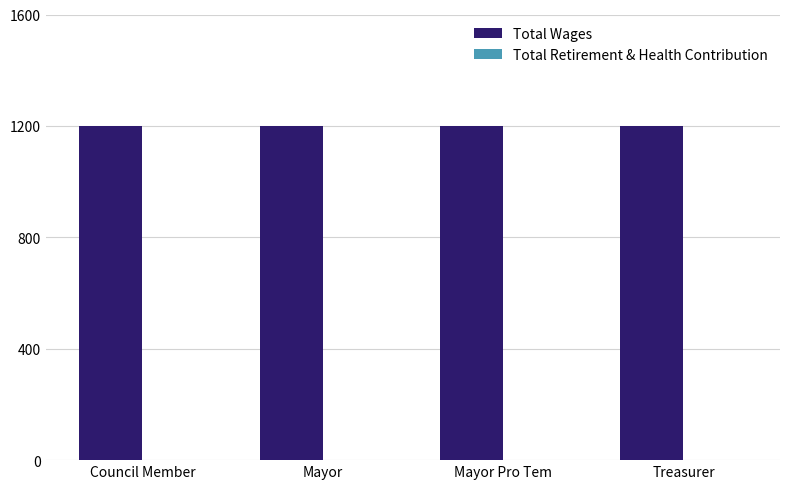

Which series has the largest range (max minus min)?

Total Wages